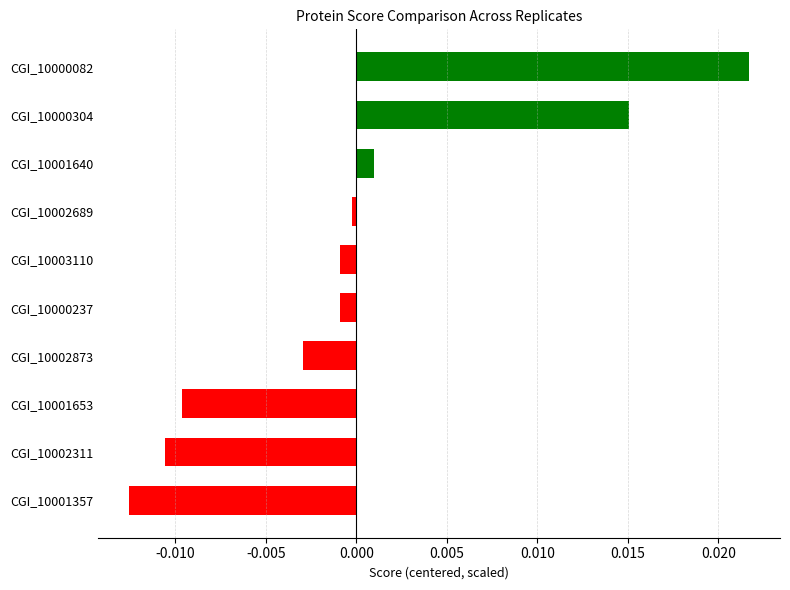

Which has a higher value, CGI_10001357 or CGI_10000237?

CGI_10000237